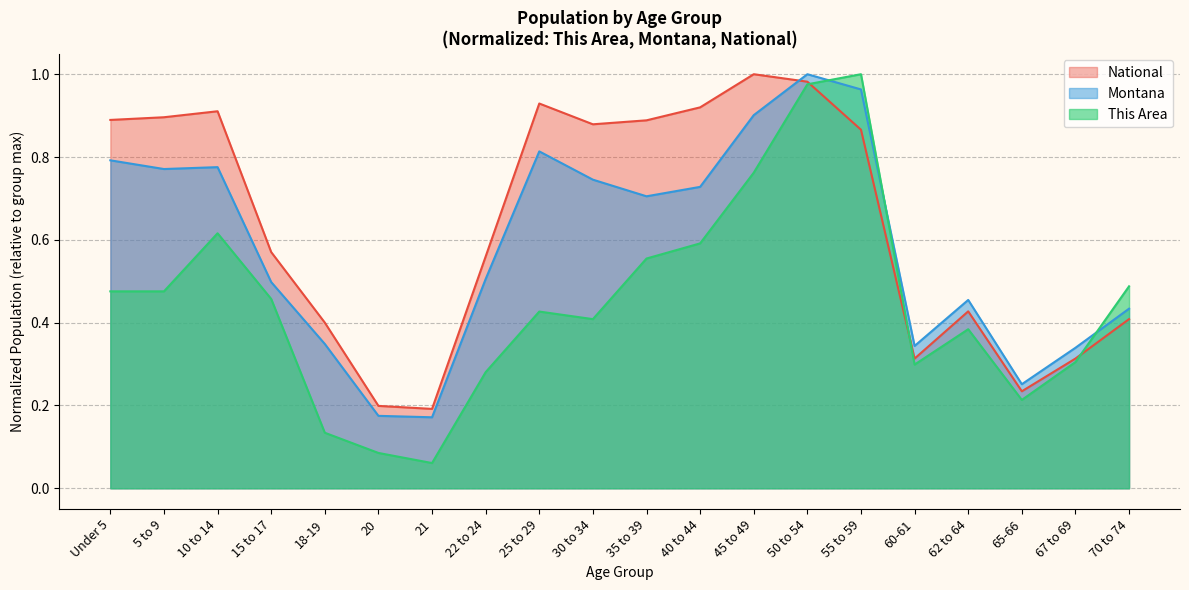

What is the label of the 1st point from the right?

70 to 74